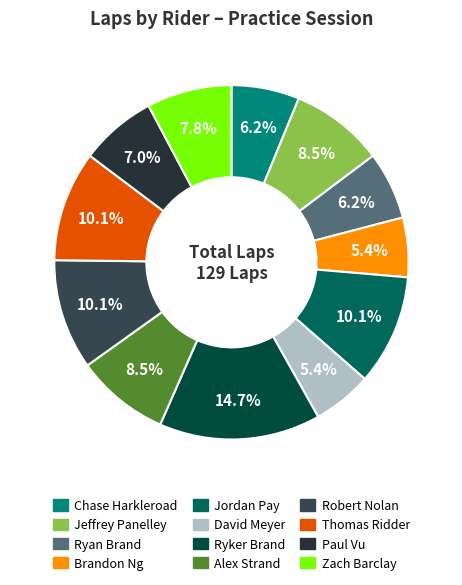

Does Paul Vu represent more than half of the total?

No